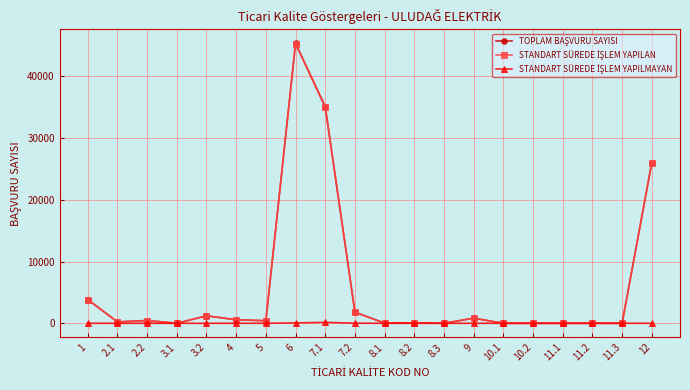

At which category is the sum across all series the highest?

6